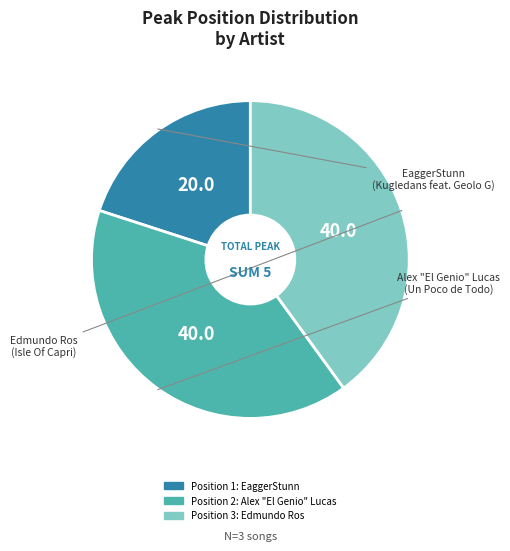

Is there a majority slice in this chart?

No